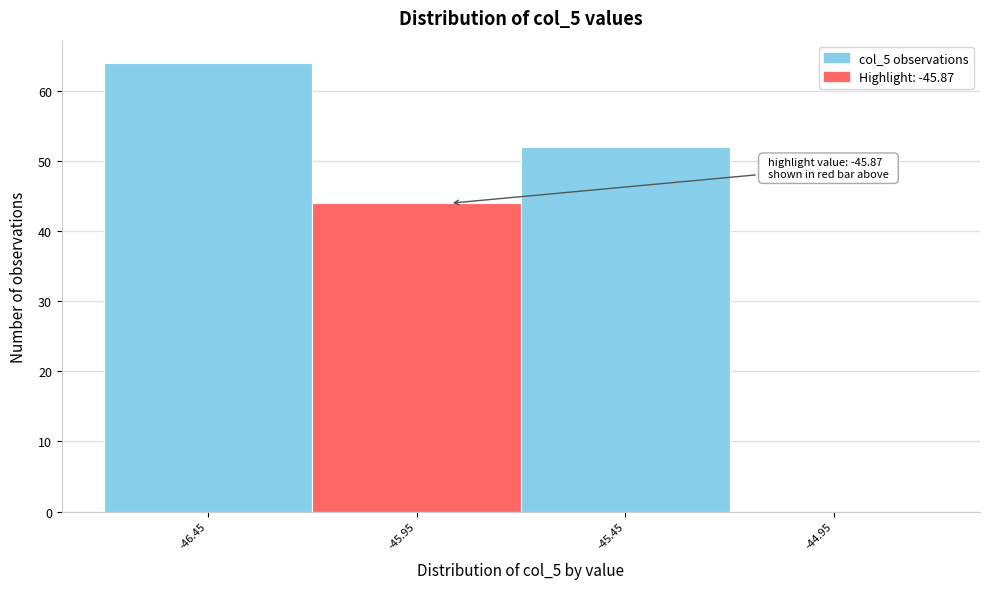

Reading left to right, transcribe all the data shown in this chart.

-46.45=64	-45.95=44	-45.45=52	-44.95=0